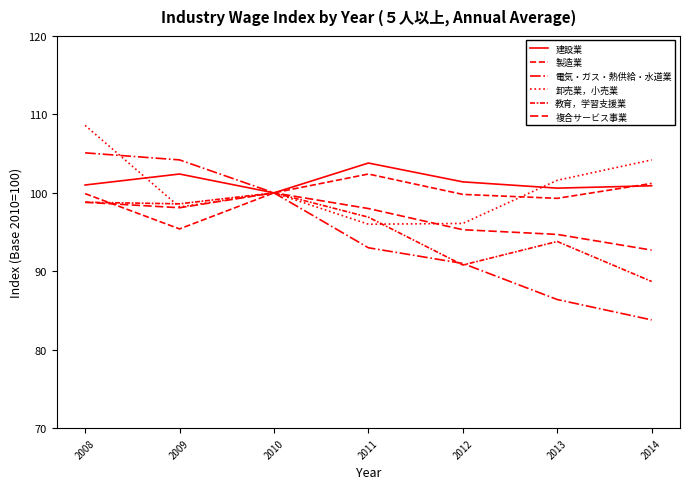

Is it true that 卸売業，小売業 equals 96.1 at 2012?

True